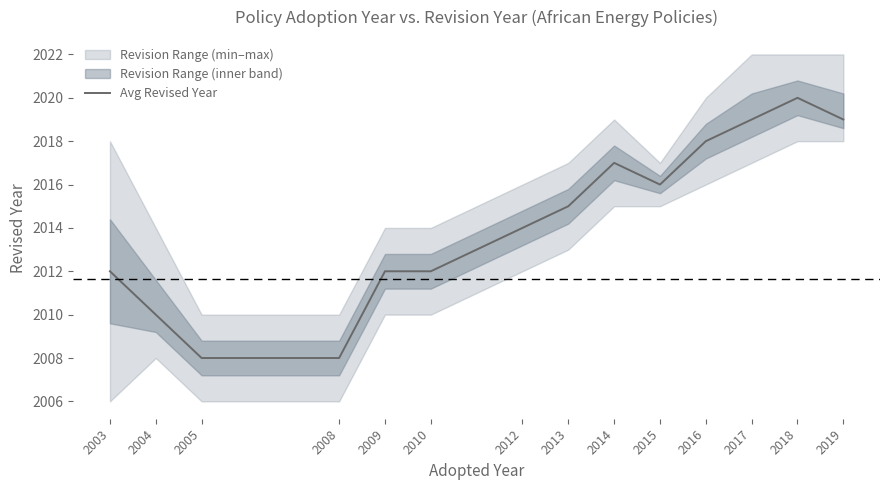

What value does the data have at 2009, to the nearest 5?

2010